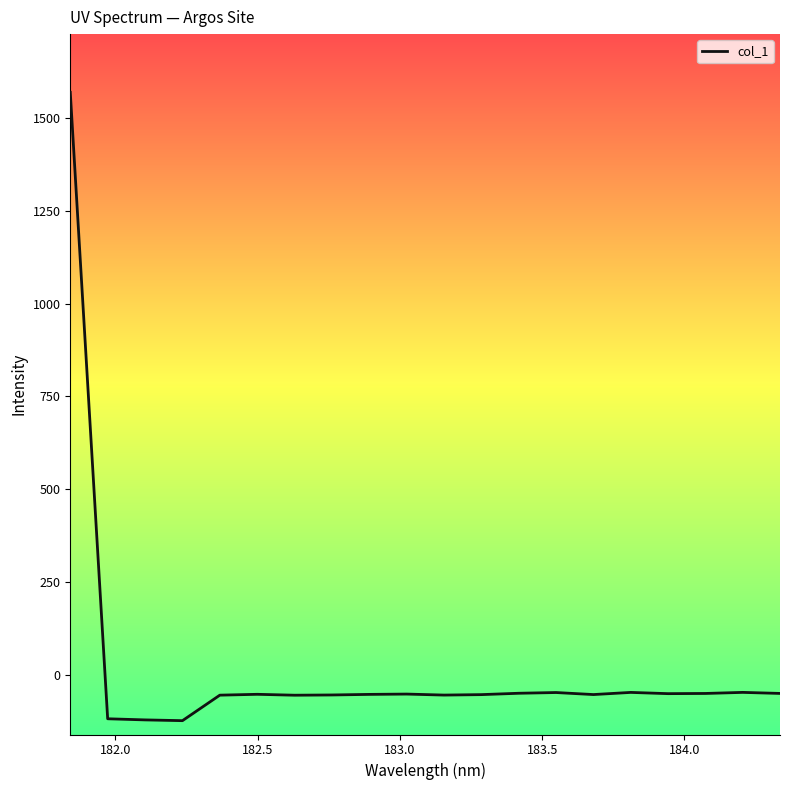

What is the greatest value displayed?

1569.4